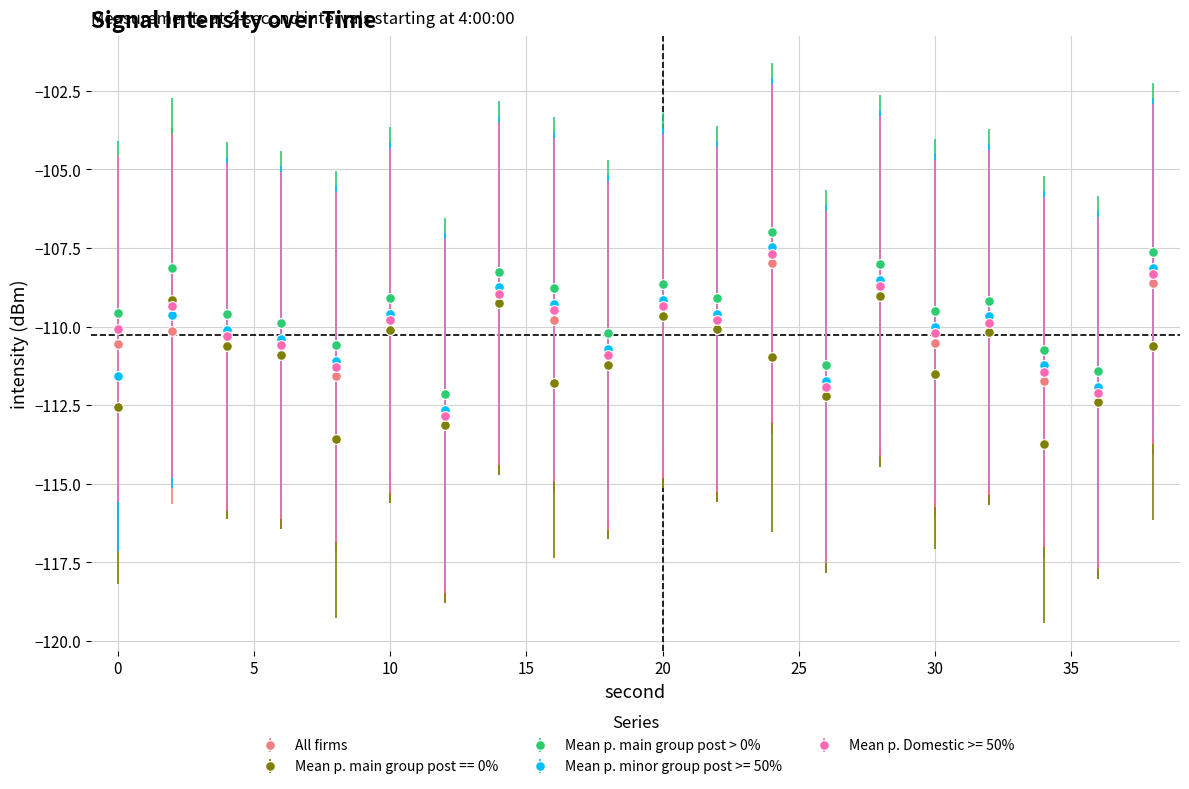

What are all the series names shown in the legend?

All firms, Mean p. main group post == 0%, Mean p. main group post > 0%, Mean p. minor group post >= 50%, Mean p. Domestic >= 50%